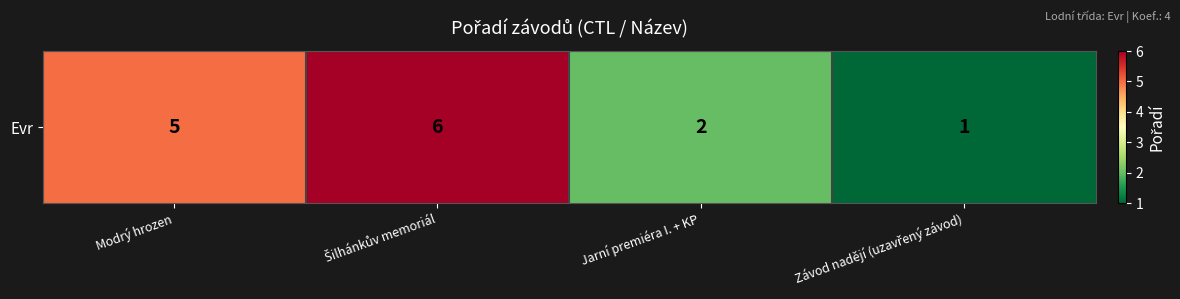

Count the values in the range 2 to 6.

3